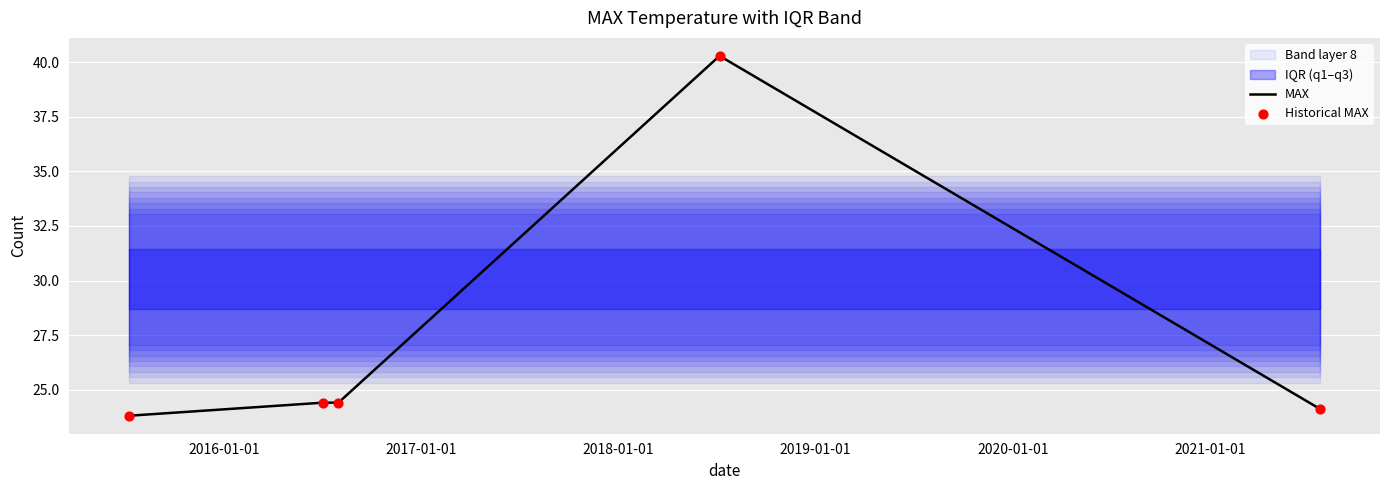

Which series has the widest spread of Y values?

MAX